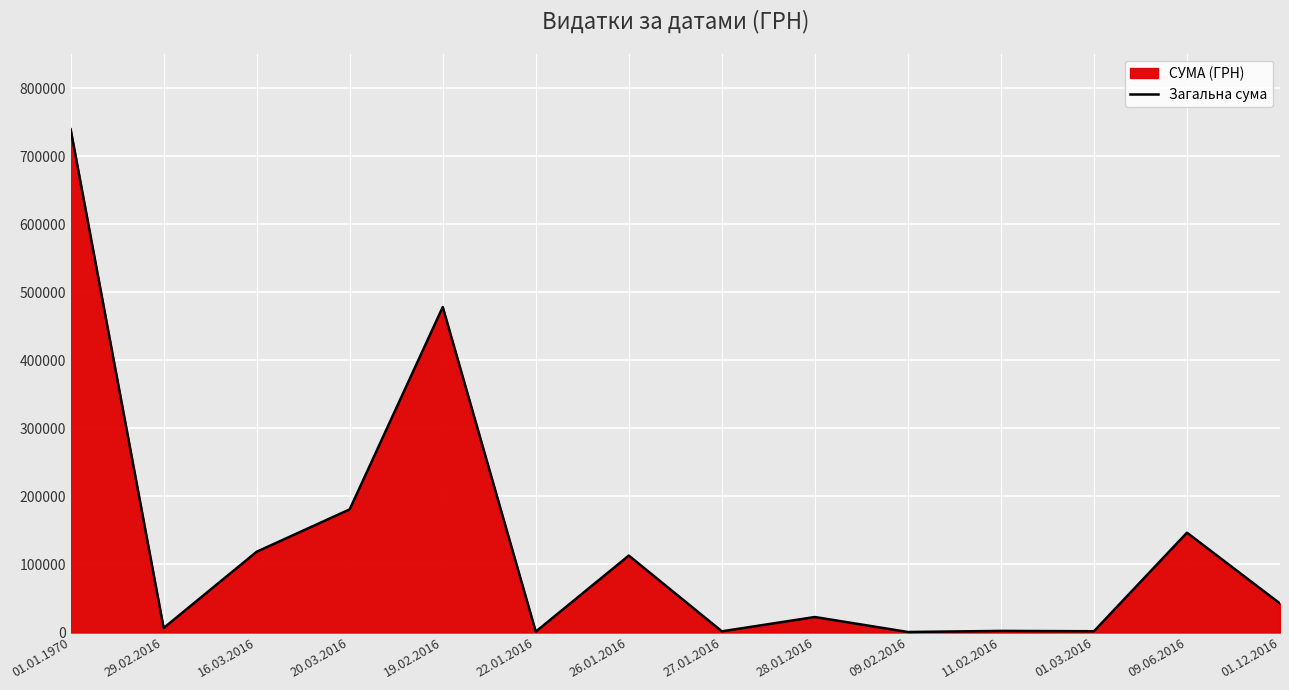

What is the change in value from 01.01.1970 to 09.02.2016?

-739247.0